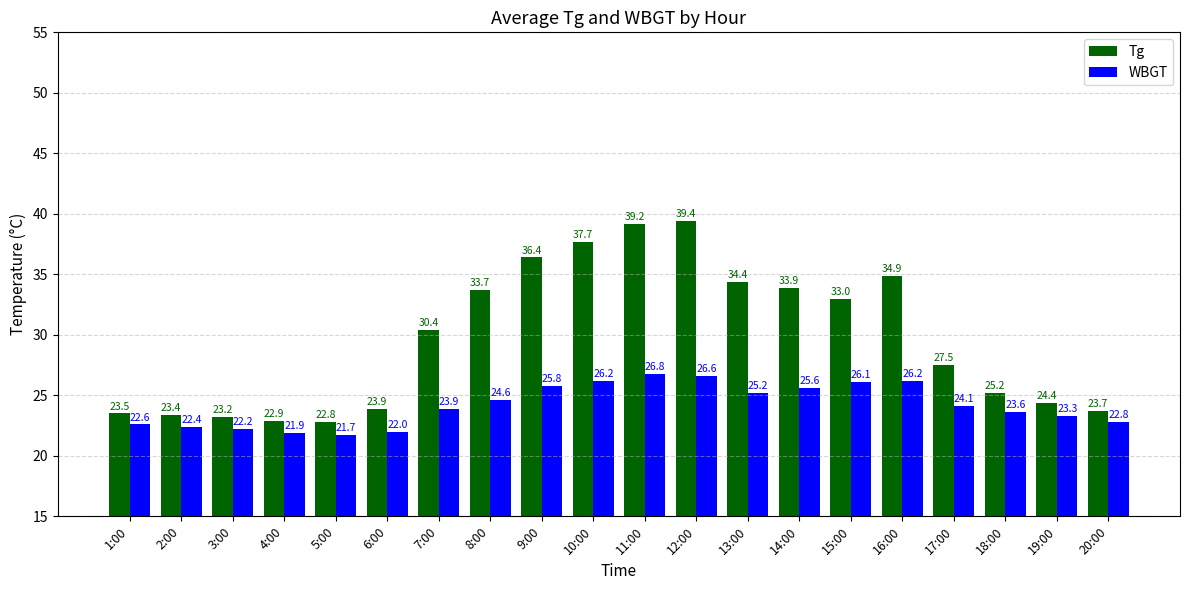

Which label corresponds to the smallest value in the chart?

5:00